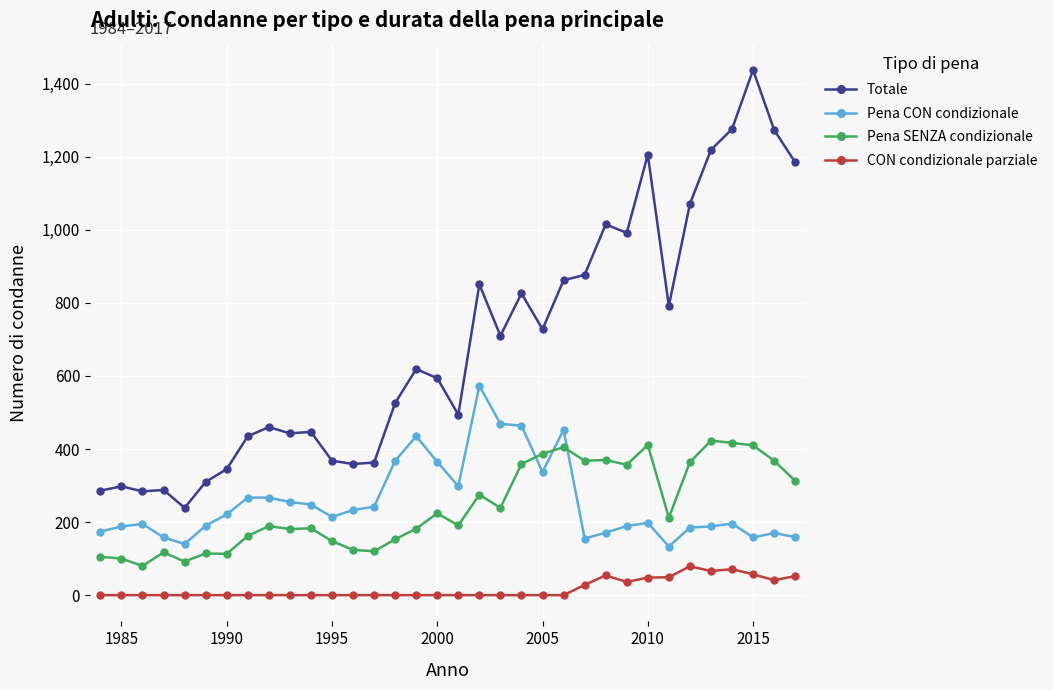

What is the maximum value shown in the chart?

1438